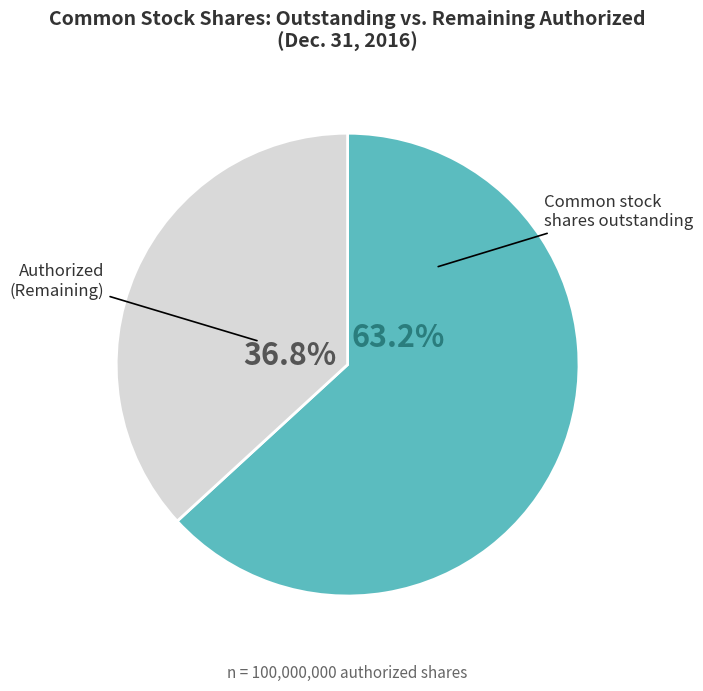

Count the number of slices in the pie.

2